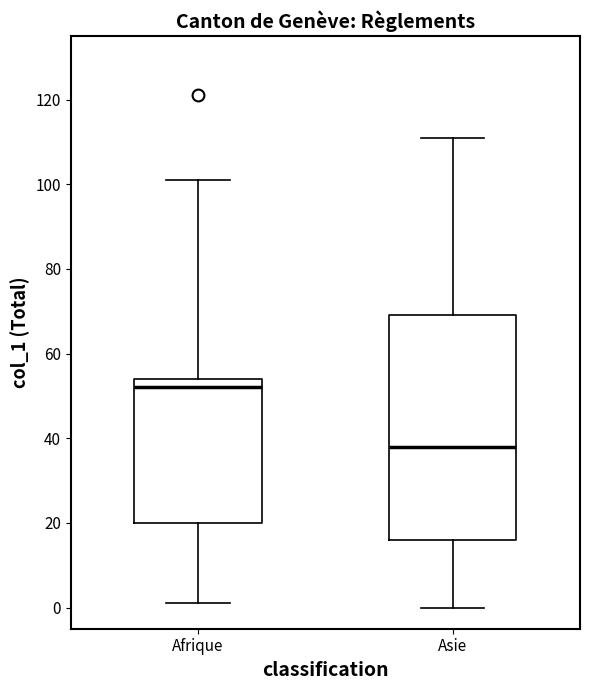

Where does the upper whisker of the box for Asie end on the y-axis? The values are not printed on the chart, so give them approximately, as read against the axis.

112